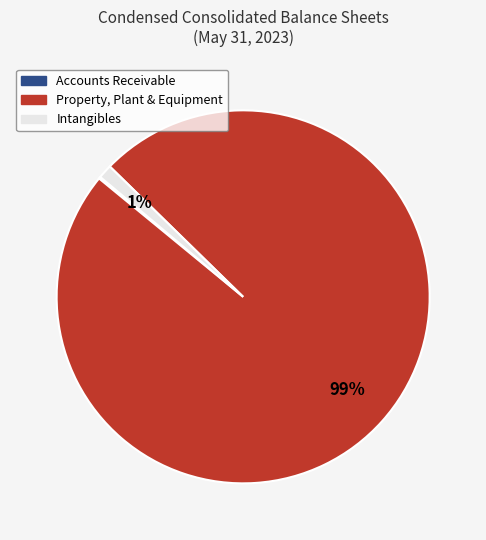

Does Intangibles represent more than half of the total?

No